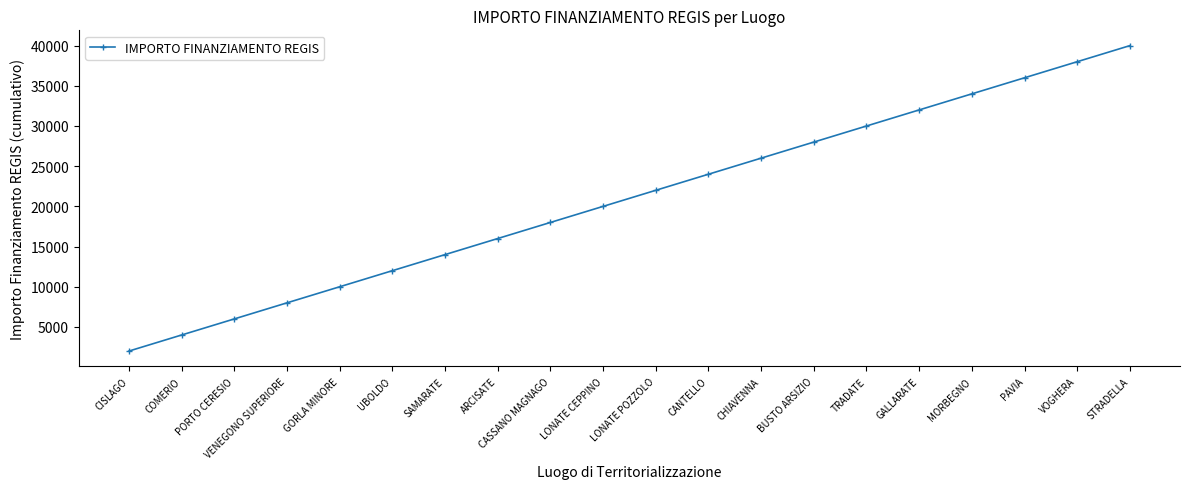

Is it true that the value at CANTELLO is 42018?

False